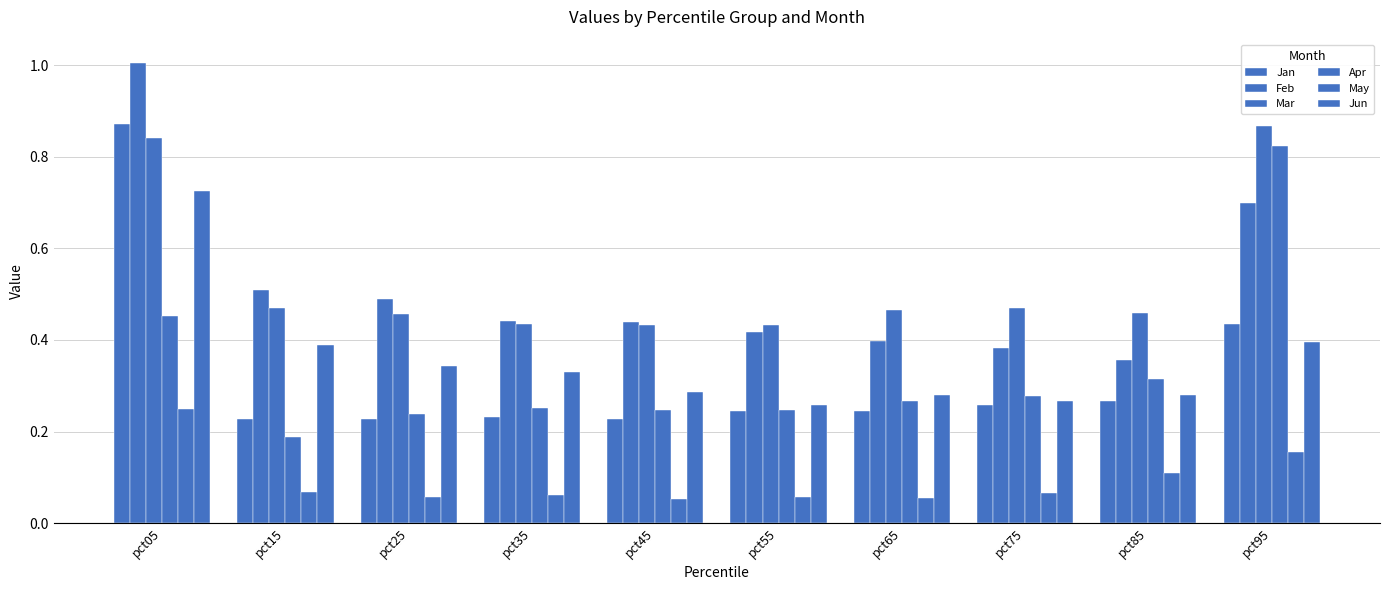

Where is Jan nearest to the value 0?

pct45